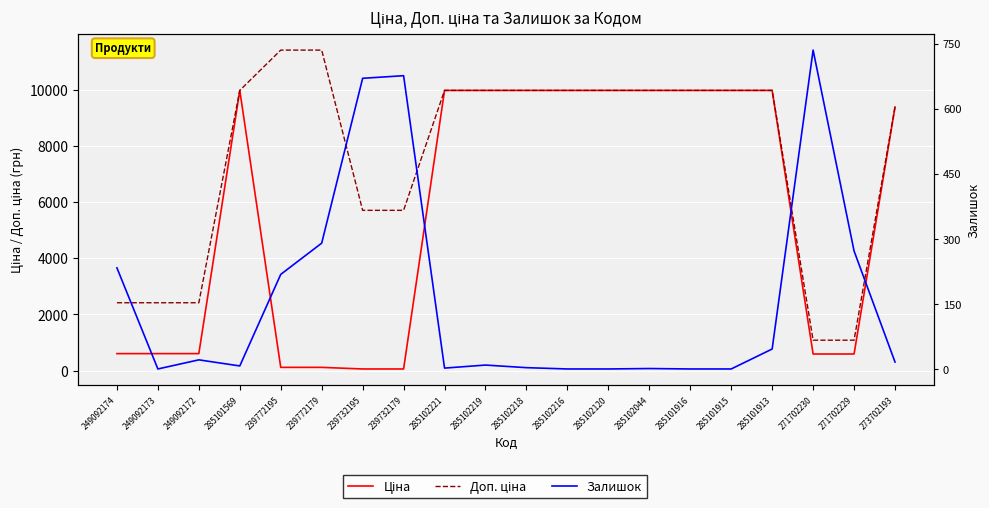

Reading right to left, transcribe all the data shown in this chart.

Ціна: 273702193=9384.0	271702229=589.9	271702230=589.9	285101913=9975.0	285101915=9975.0	285101916=9975.0	285102044=9975.0	285102120=9975.0	285102216=9975.0	285102218=9975.0	285102219=9975.0	285102221=9975.0	239732179=57.0	239732195=57.0	239772179=114.1	239772195=114.1	285101569=9975.0	249092172=603.7	249092173=603.7	249092174=603.7
Доп. ціна: 273702193=9384.0	271702229=1081.7	271702230=1081.7	285101913=9975.0	285101915=9975.0	285101916=9975.0	285102044=9975.0	285102120=9975.0	285102216=9975.0	285102218=9975.0	285102219=9975.0	285102221=9975.0	239732179=5705.0	239732195=5705.0	239772179=11410.0	239772195=11410.0	285101569=9975.0	249092172=2414.8	249092173=2414.8	249092174=2414.8
Залишок: 273702193=16.0	271702229=272.0	271702230=735.0	285101913=46.0	285101915=0.0	285101916=0.0	285102044=1.0	285102120=0.0	285102216=0.0	285102218=3.0	285102219=9.0	285102221=2.0	239732179=676.0	239732195=670.0	239772179=290.0	239772195=218.0	285101569=7.0	249092172=21.0	249092173=0.0	249092174=233.0